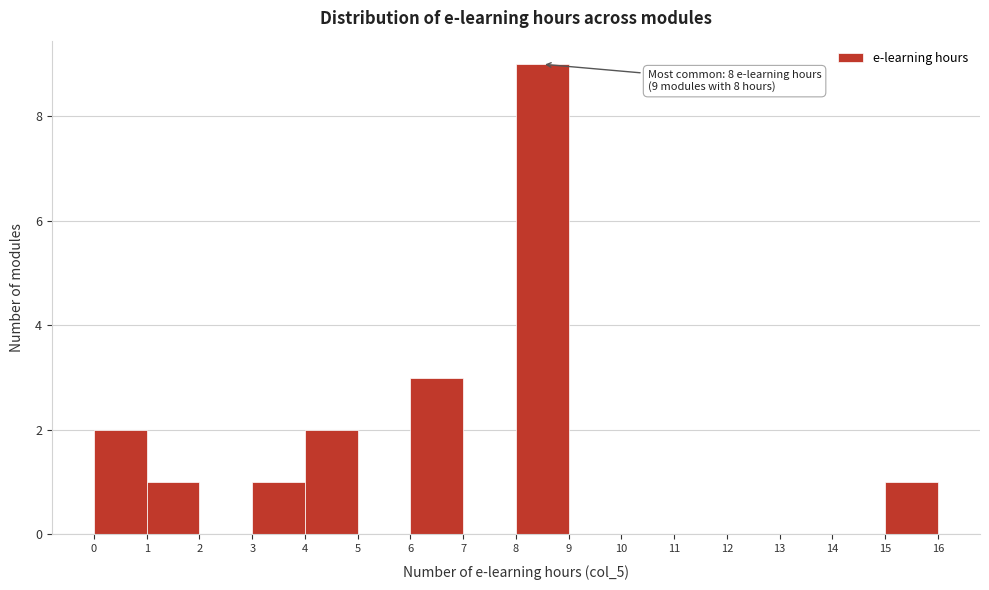

Which range on the x-axis has the tallest bar?

8 to 9